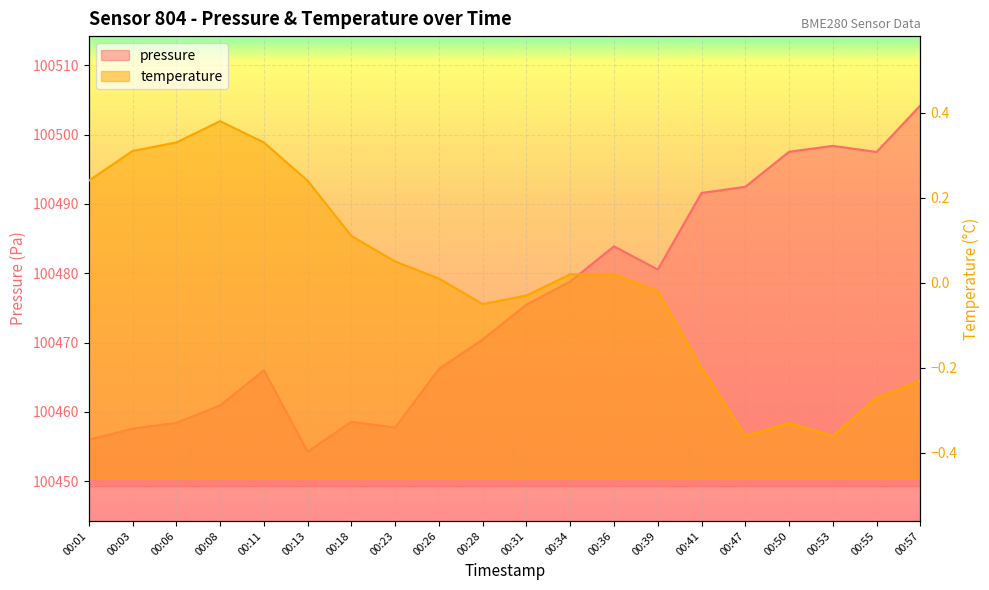

Rank the series by their maximum value, from lowest to highest.

temperature, pressure